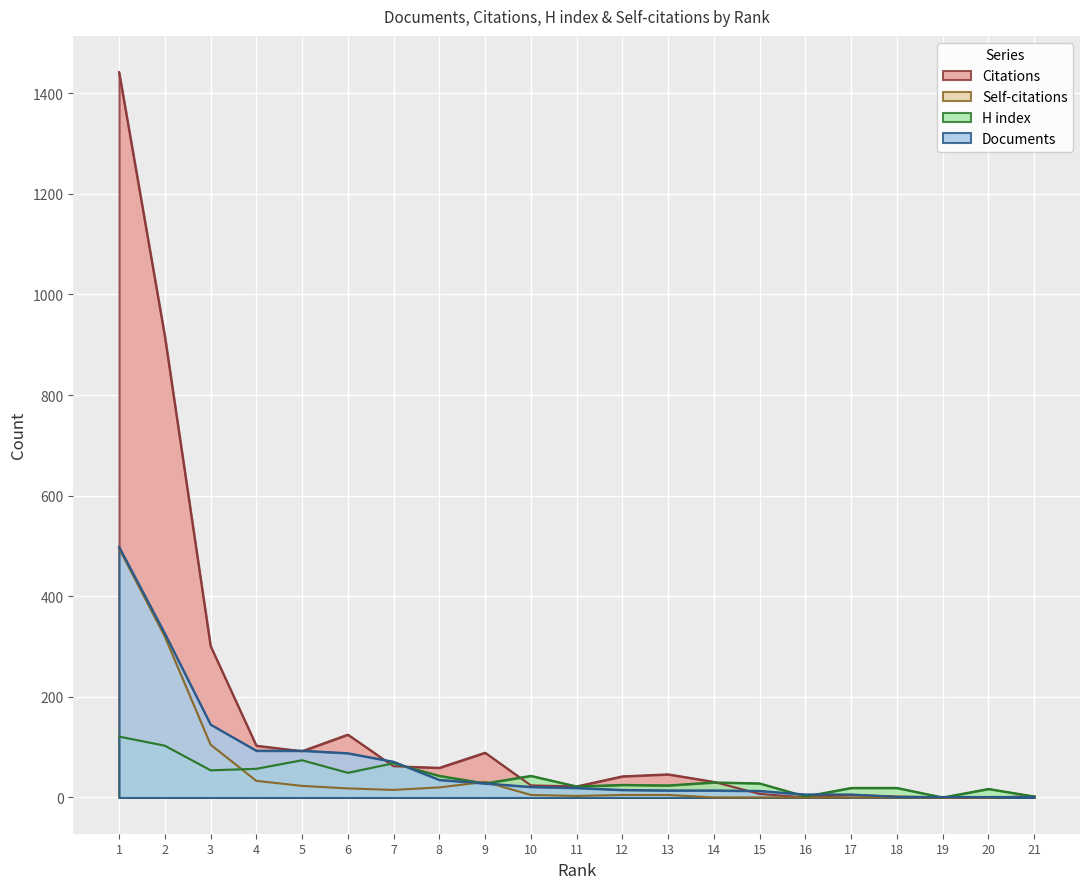

How many values in the Self-citations series exceed 5?

9